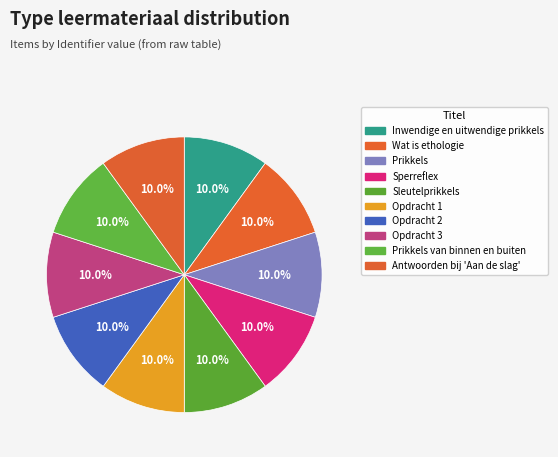

How many segments does this pie chart have?

10